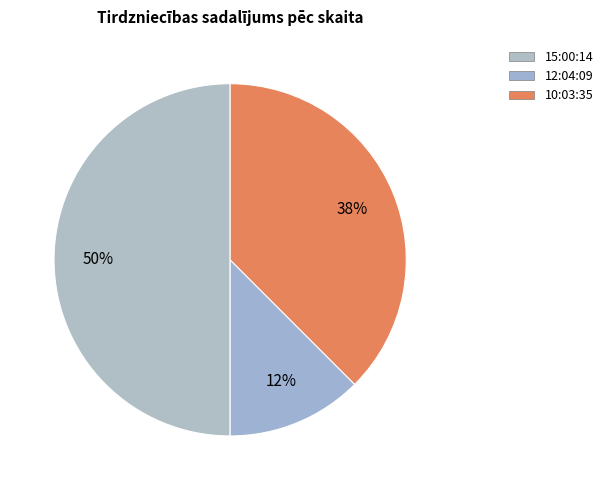

To the nearest percent, what is the average slice percentage?

33%